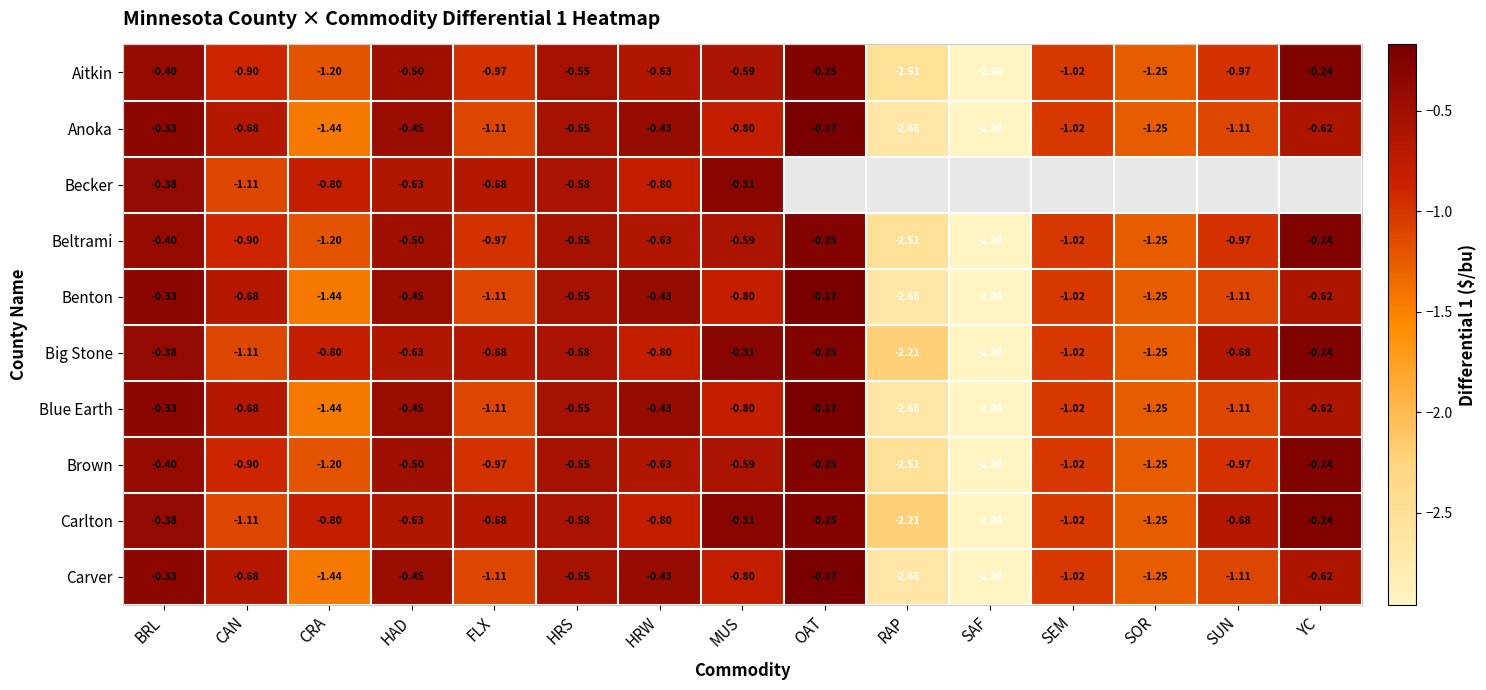

At which label is Beltrami closest to -1?

SEM